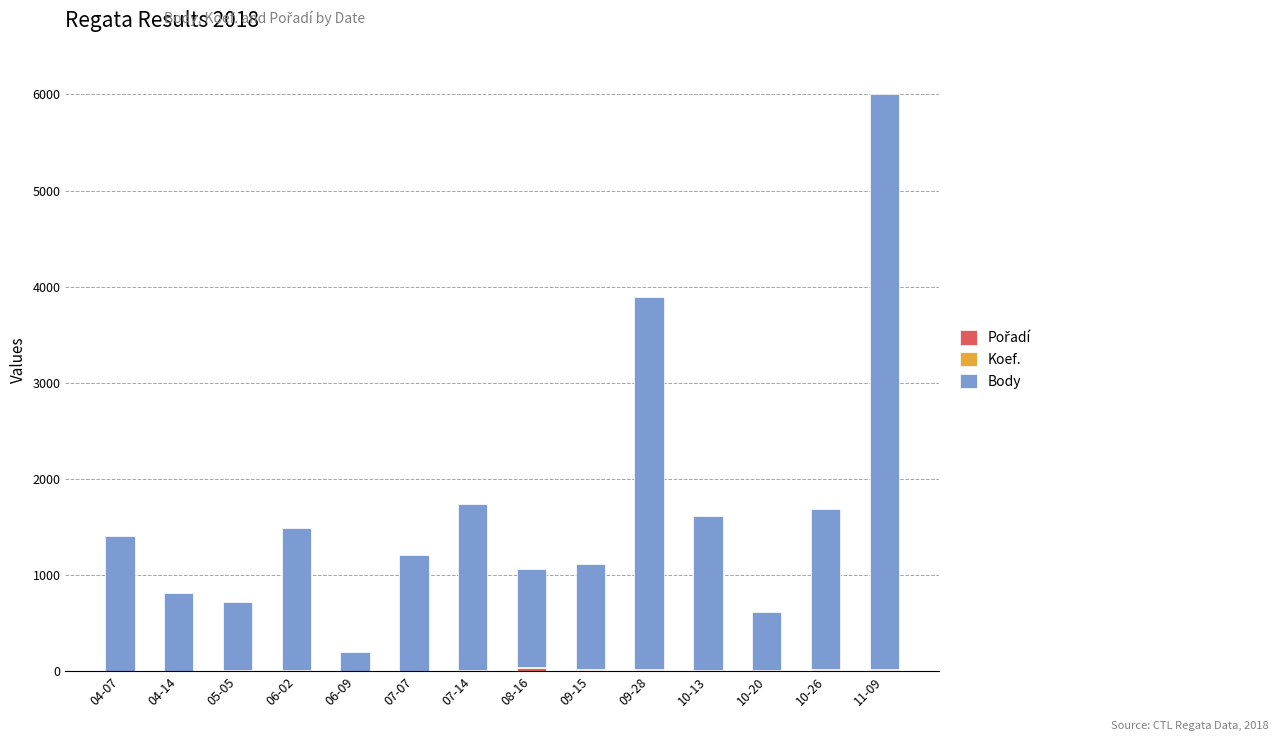

At which category is the sum across all series the highest?

11-09